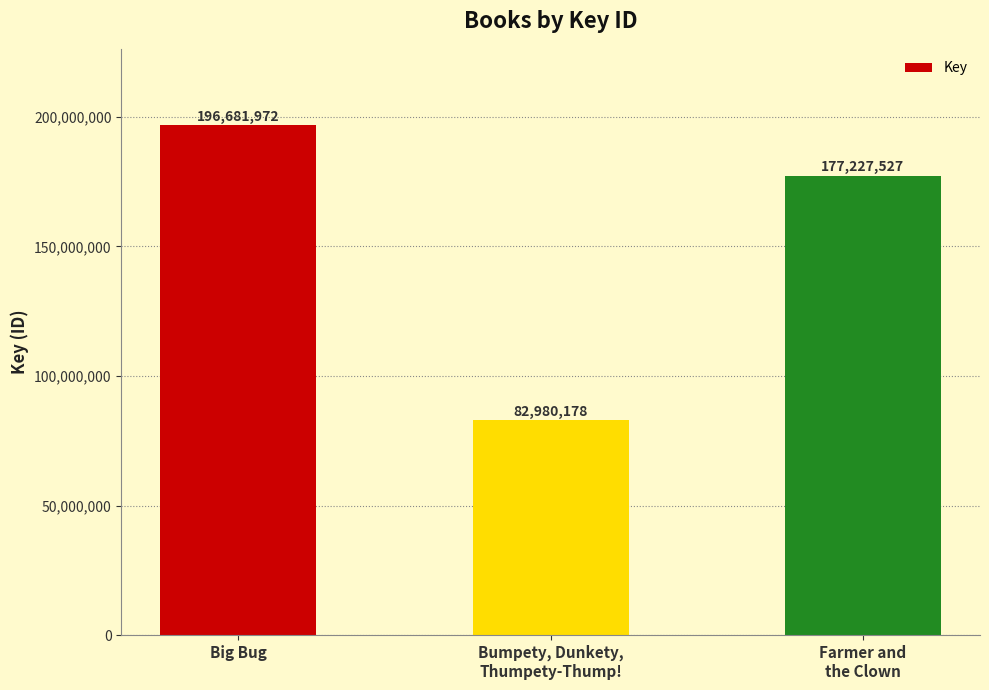

What is the label of the 2nd bar from the left?

Bumpety, Dunkety,
Thumpety-Thump!